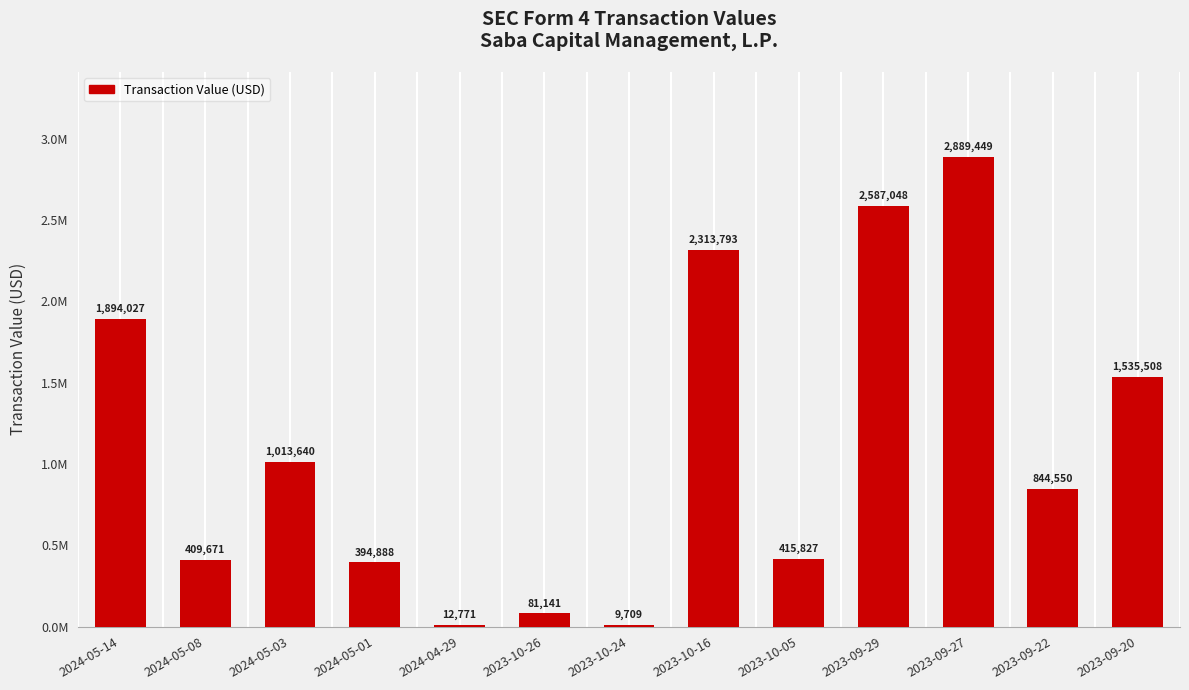

Are the bars horizontal?

No